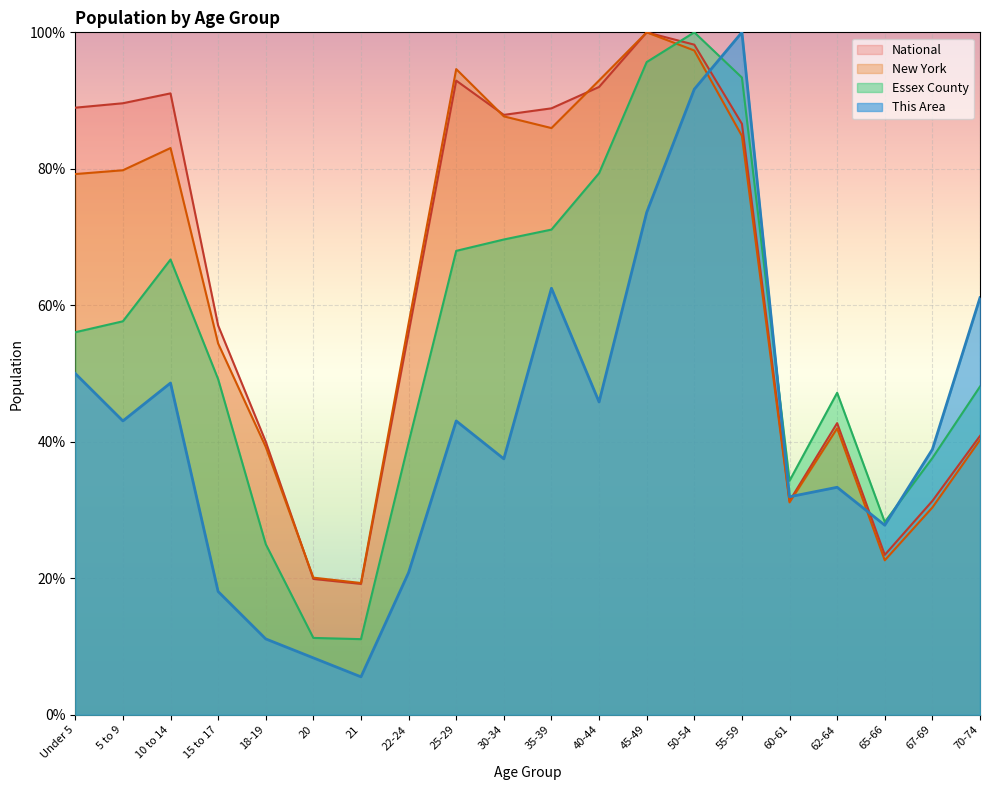

Between 65-66 and 70-74, which series saw the biggest shift?

This Area